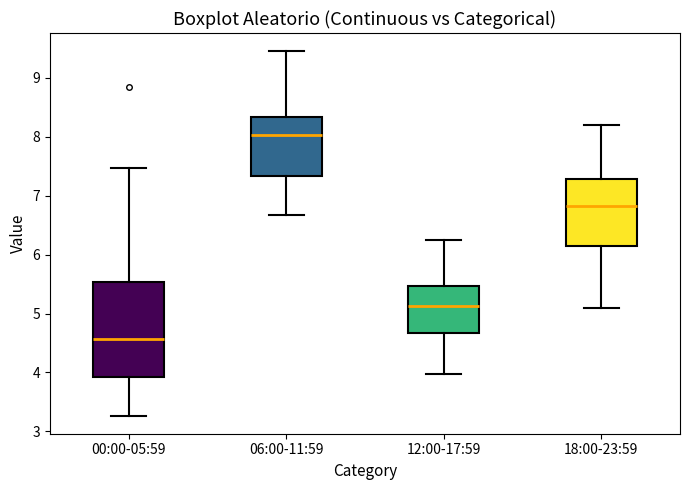

Where does the lower whisker of the box for 12:00-17:59 end on the y-axis? The values are not printed on the chart, so give them approximately, as read against the axis.

4.0